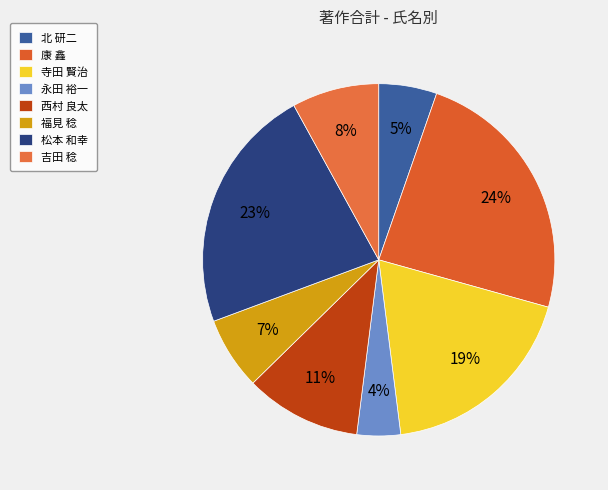

To the nearest percent, what is the combined percentage of 西村 良太 and 北 研二?

16%